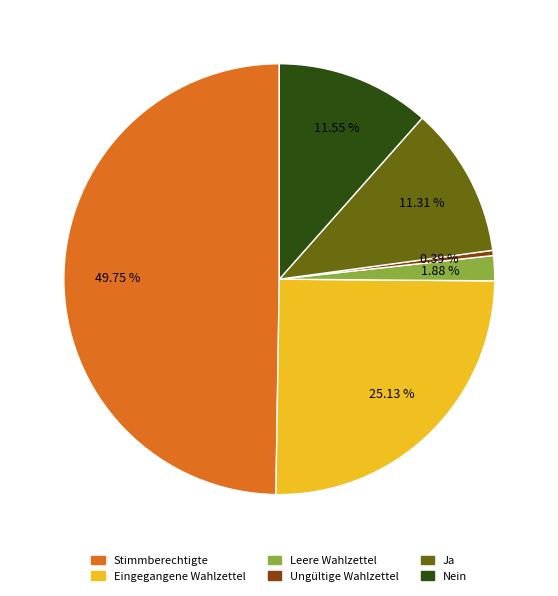

Which category has the smallest portion of the pie?

Ungültige Wahlzettel